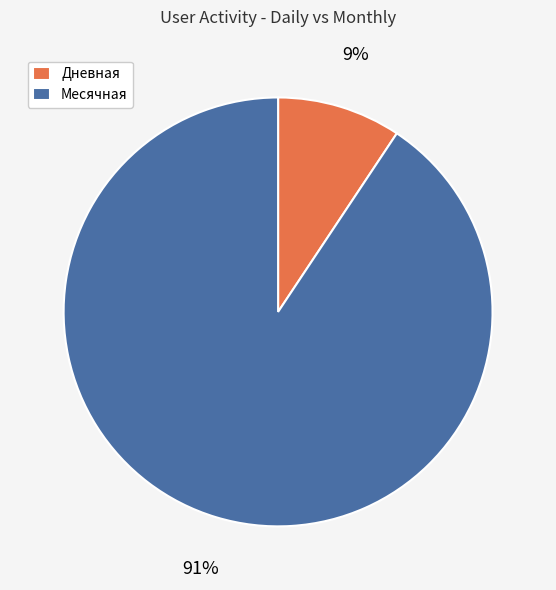

How many slices are in this pie chart?

2